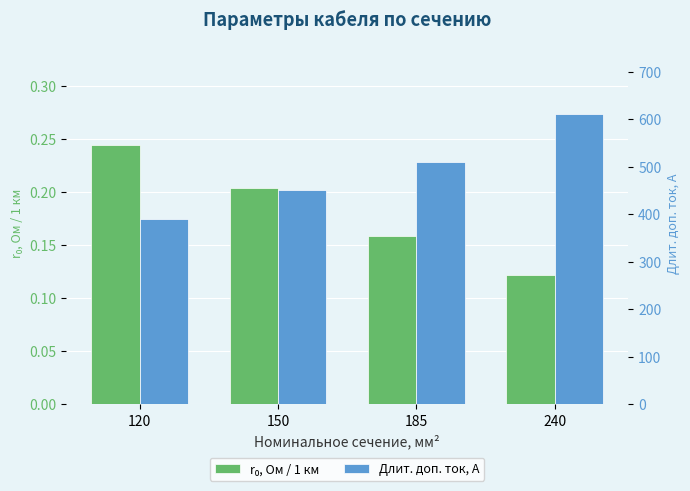

Reading left to right, list all the values displayed in this chart.

r₀, Ом / 1 км: 0.2	0.2	0.2	0.1
Длит. доп. ток, А: 390.0	450.0	510.0	610.0